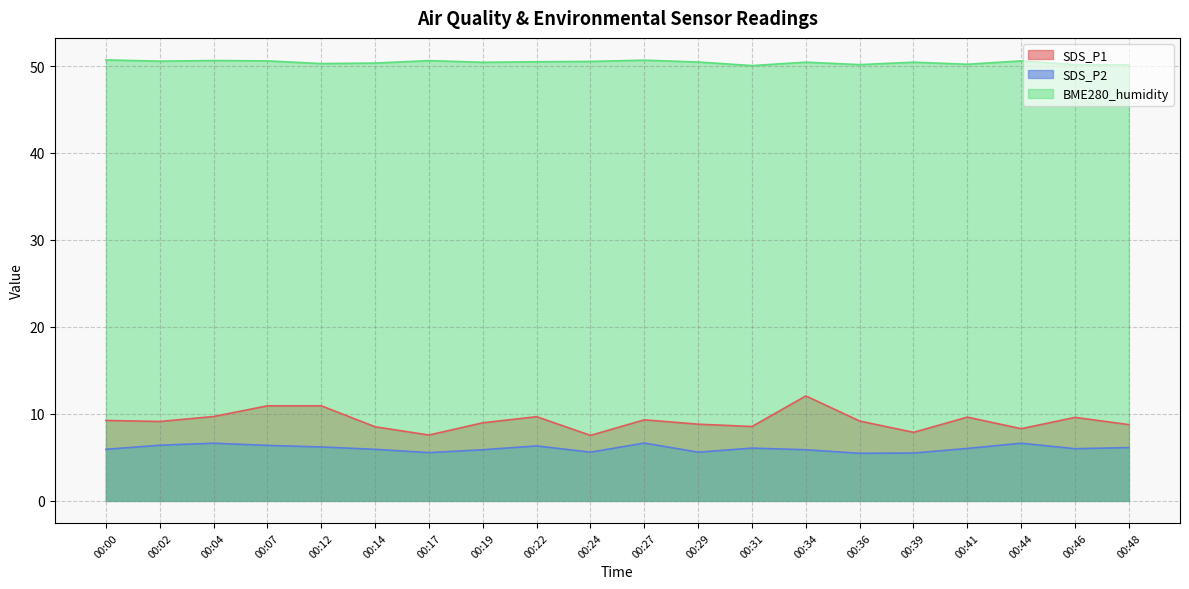

Does the chart display data point markers on the line(s)?

No